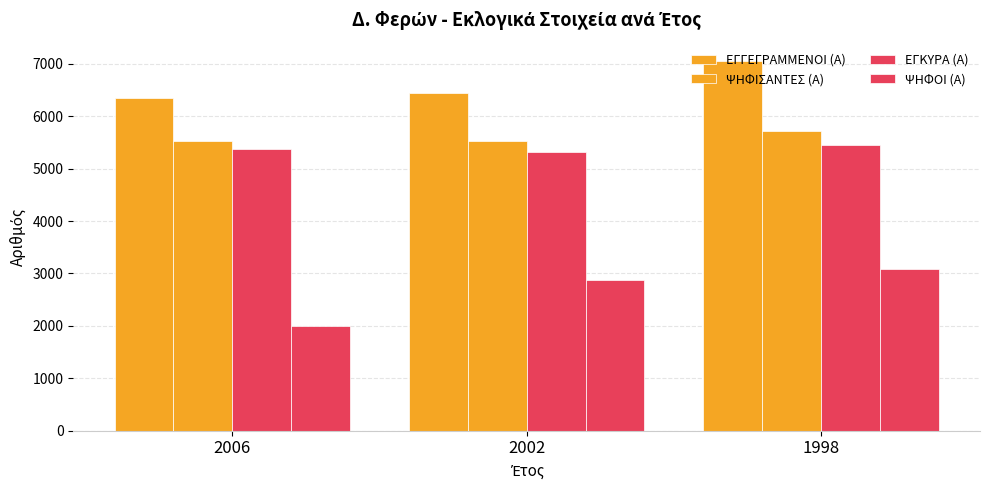

Which series has the largest total across all categories?

ΕΓΓΕΓΡΑΜΜΕΝΟΙ (Α)